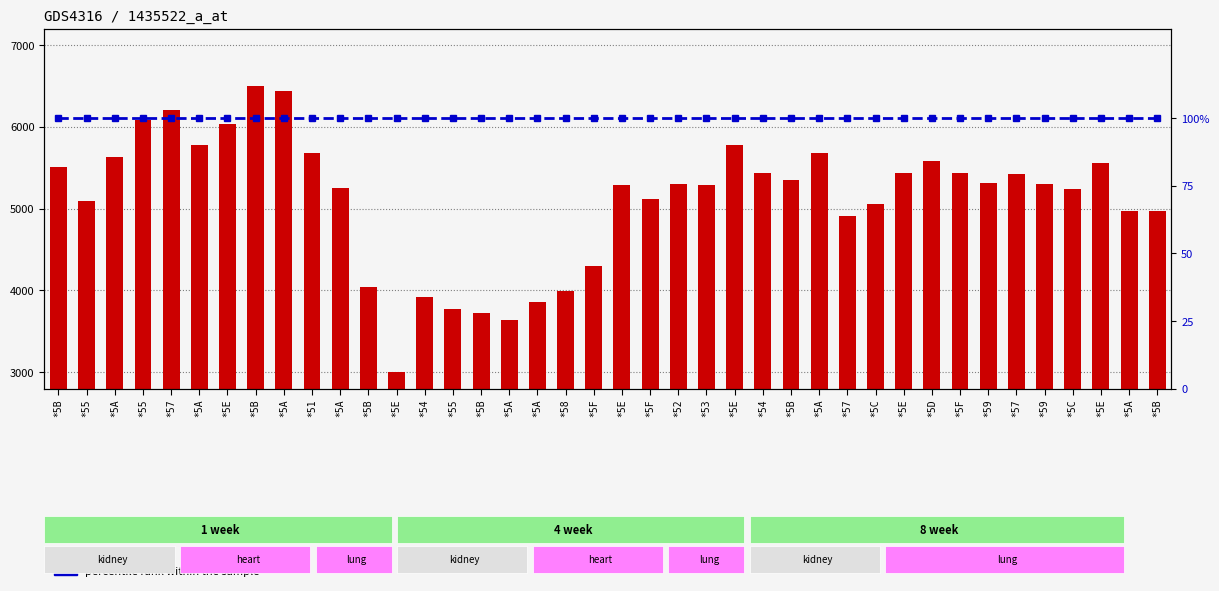

What are all the series names shown in the legend?

count, percentile rank within the sample